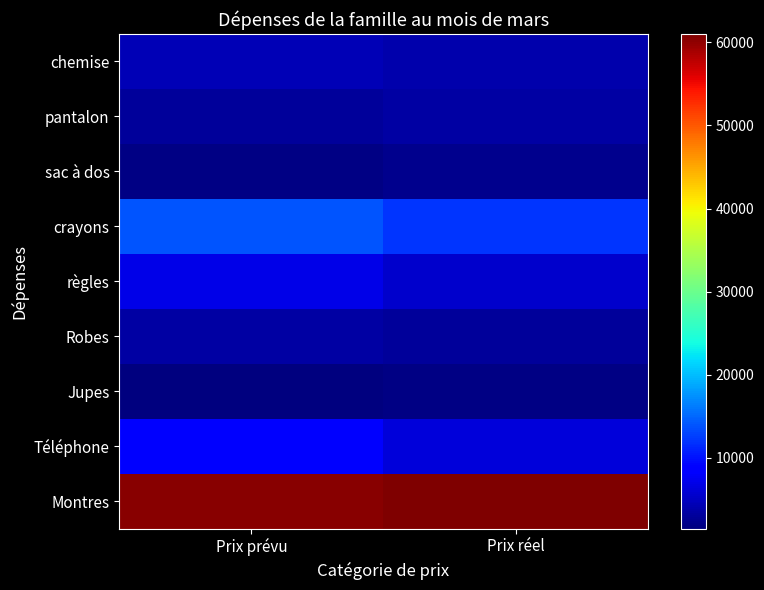

Reading left to right, list all the values displayed in this chart.

chemise: Prix prévu=4500	Prix réel=4000
pantalon: Prix prévu=3000	Prix réel=3500
sac à dos: Prix prévu=1900	Prix réel=2300
crayons: Prix prévu=14000	Prix réel=12000
règles: Prix prévu=7000	Prix réel=5500
Robes: Prix prévu=3500	Prix réel=3000
Jupes: Prix prévu=1500	Prix réel=1800
Téléphone: Prix prévu=9000	Prix réel=6300
Montres: Prix prévu=60500	Prix réel=61000